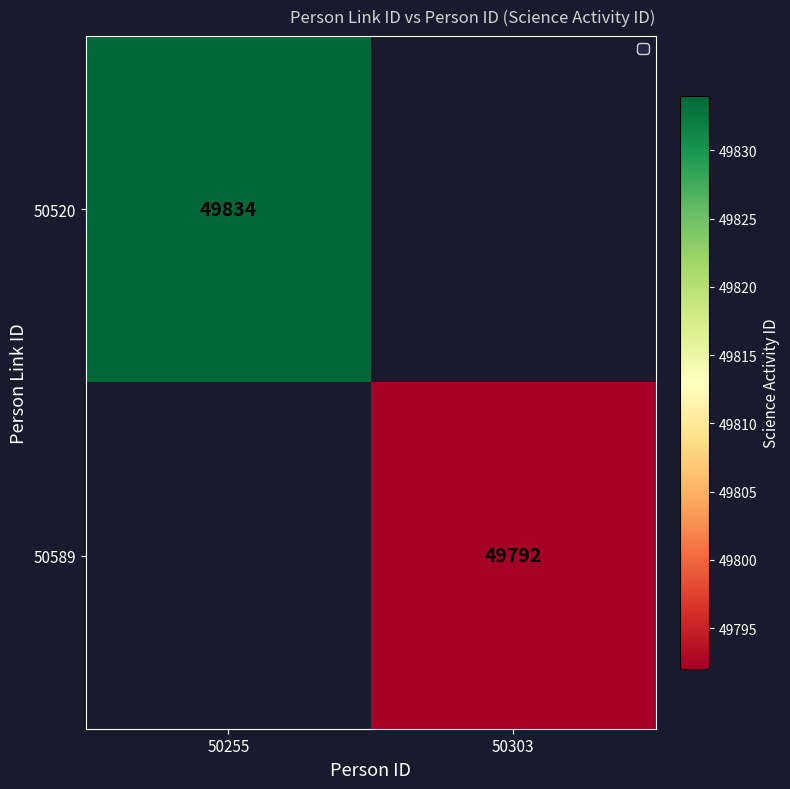

How many series are shown in this chart?

2